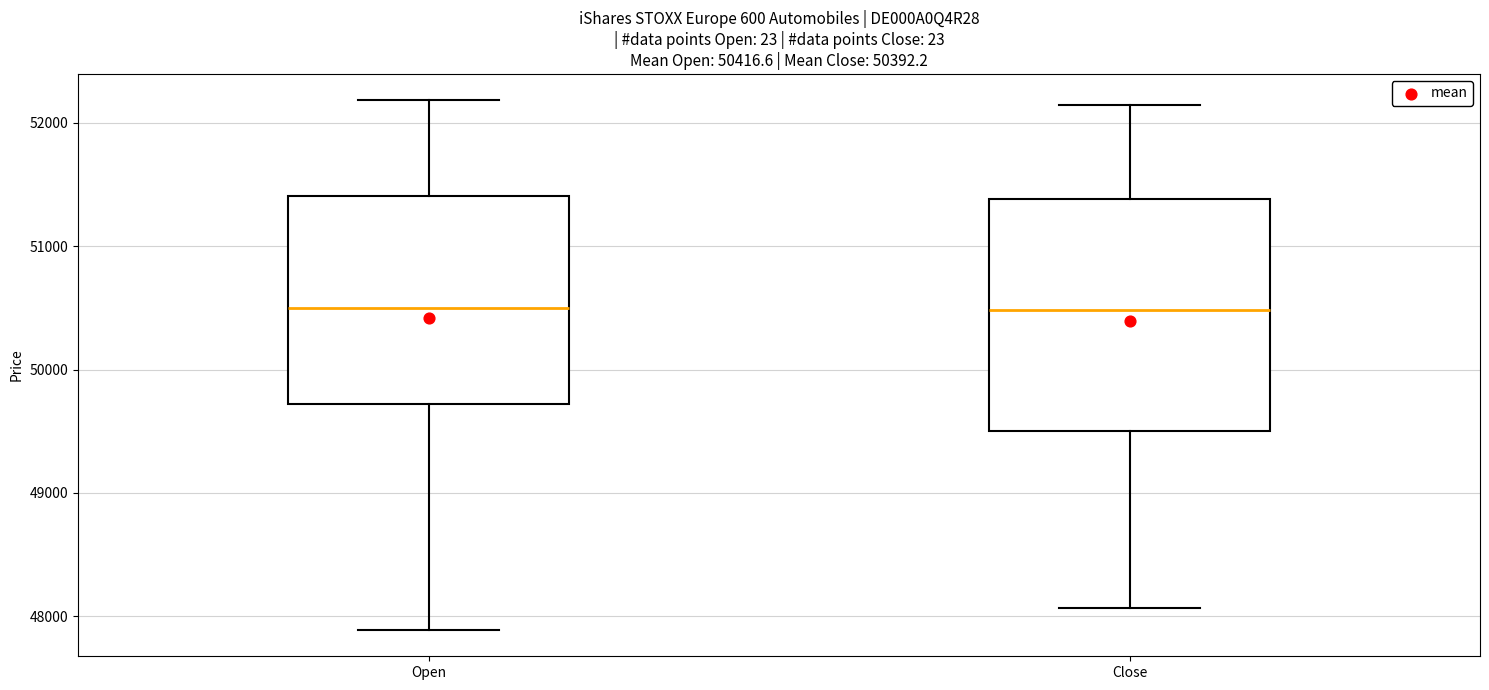

Comparing the boxes themselves (not the whiskers), which one is the tallest?

Close